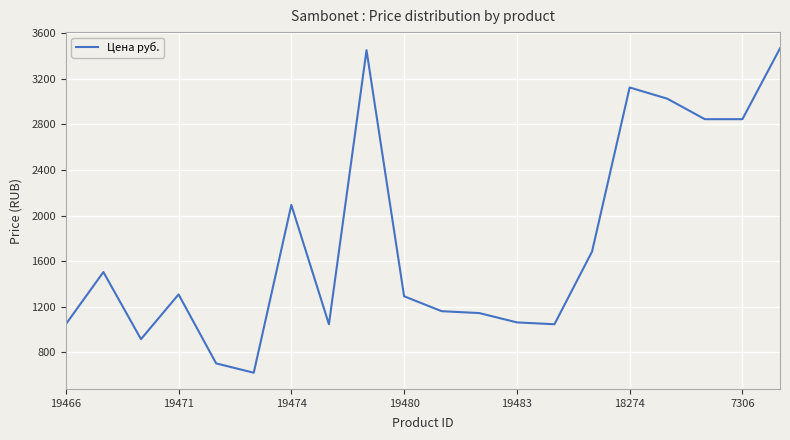

What is the maximum value shown in the chart?

3468.1